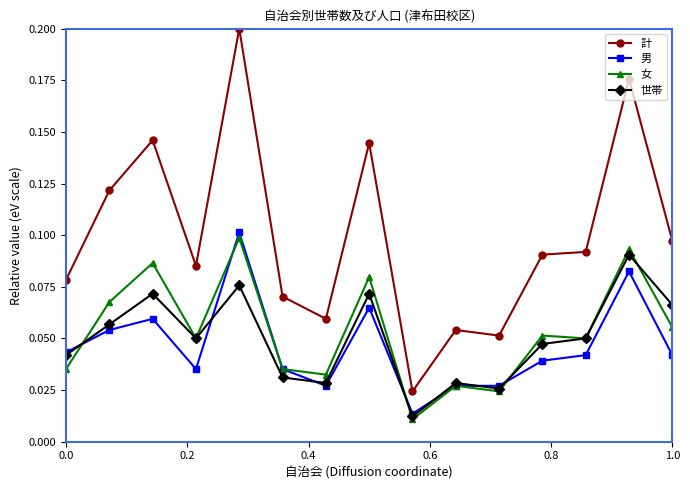

True or false: 男 and 計 intersect in this chart.

False